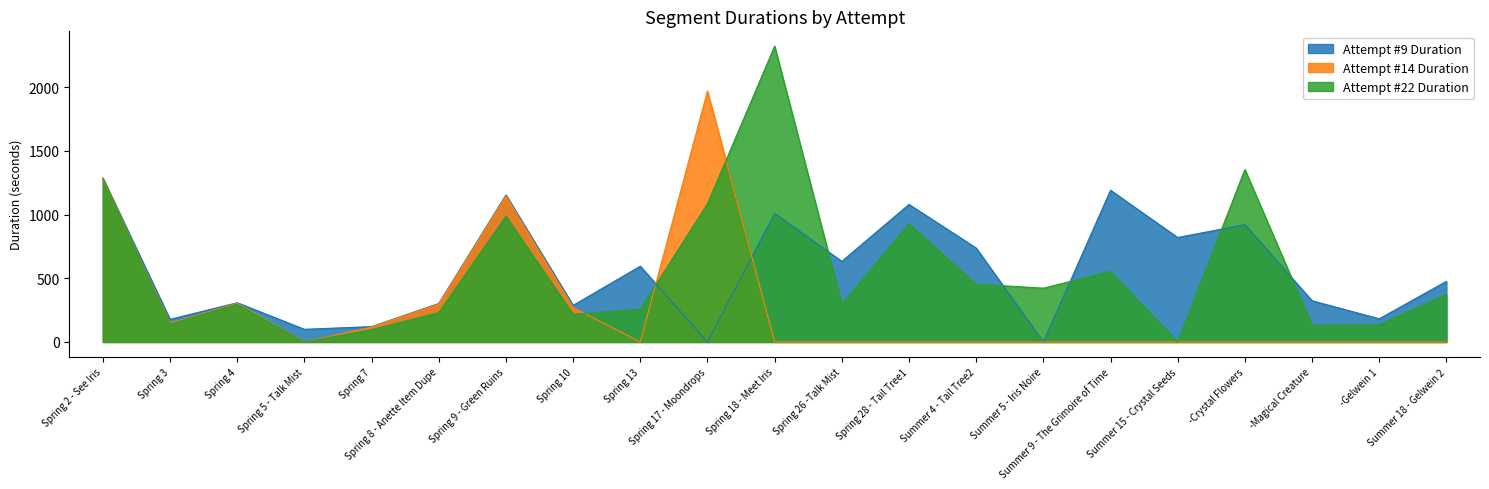

What are all the series names shown in the legend?

Attempt #9 Duration, Attempt #14 Duration, Attempt #22 Duration